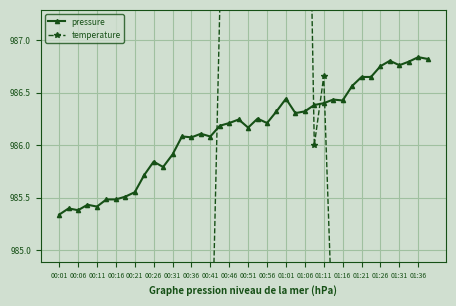

Rank the series by their average value, from highest to lowest.

pressure, temperature